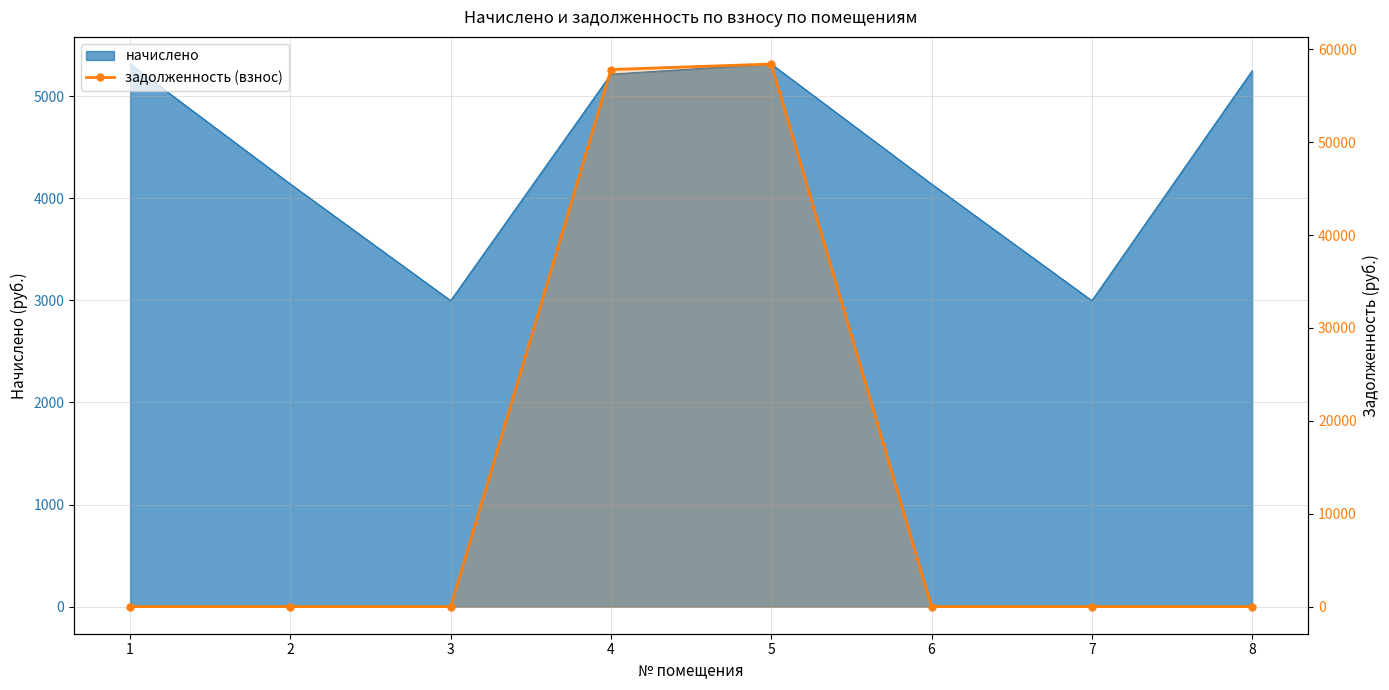

List the labels in order of value, smallest first.

1, 2, 3, 6, 7, 8, 4, 5